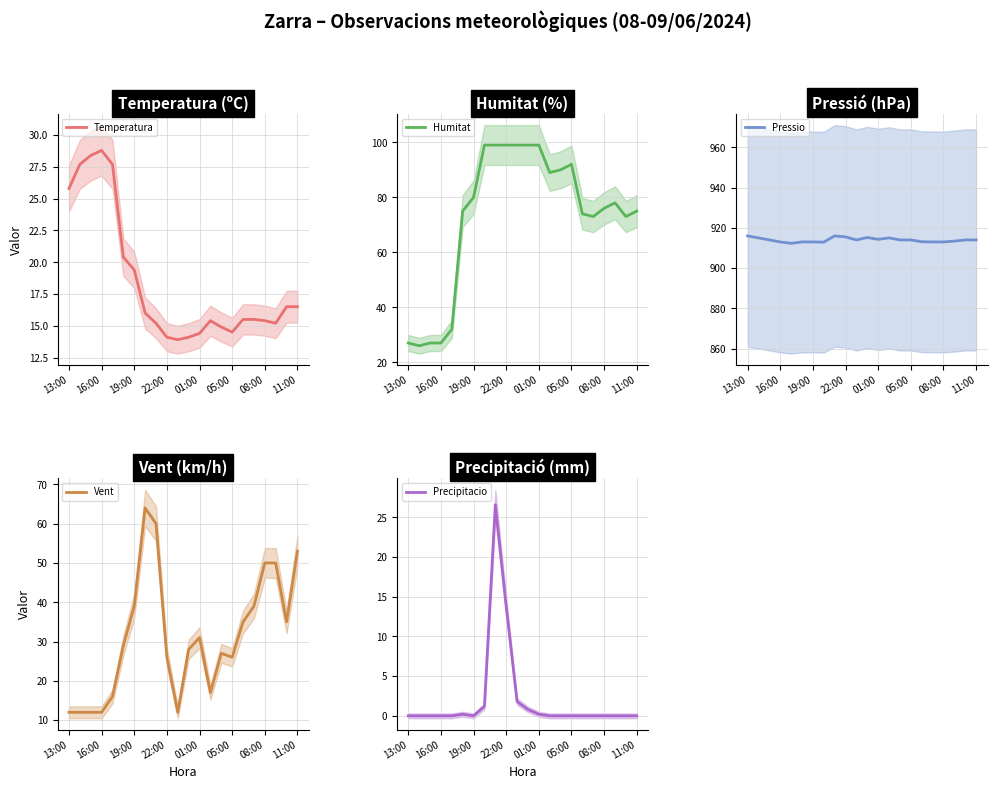

The Temperatura series shows 9.2 at 22:00. True or false?

False